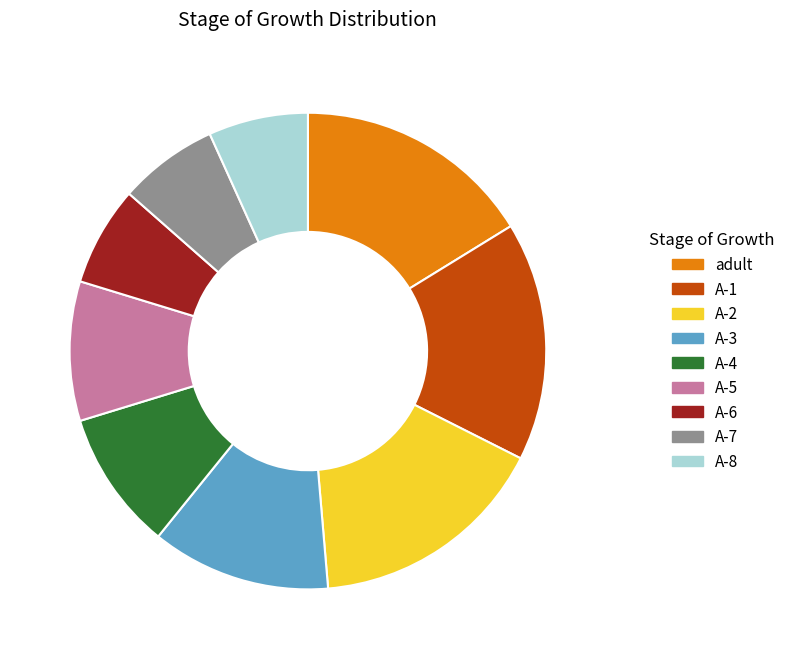

Combined, do A-5 and adult account for over 50%?

No